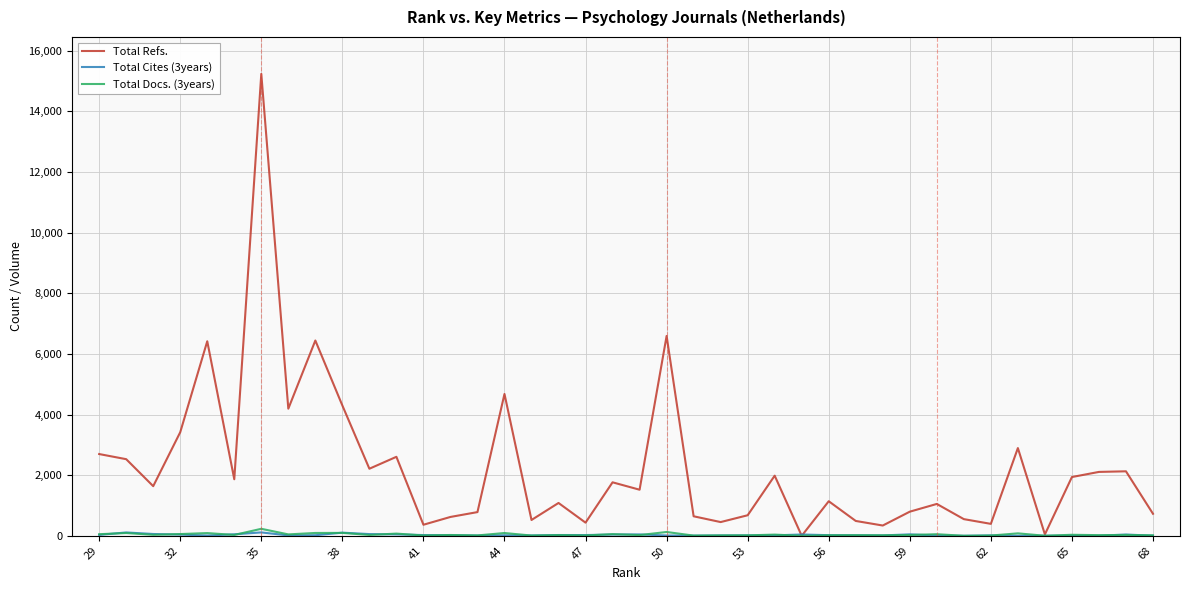

What is the approximate value of Total Docs. (3years) at 29, to the nearest 10?

50